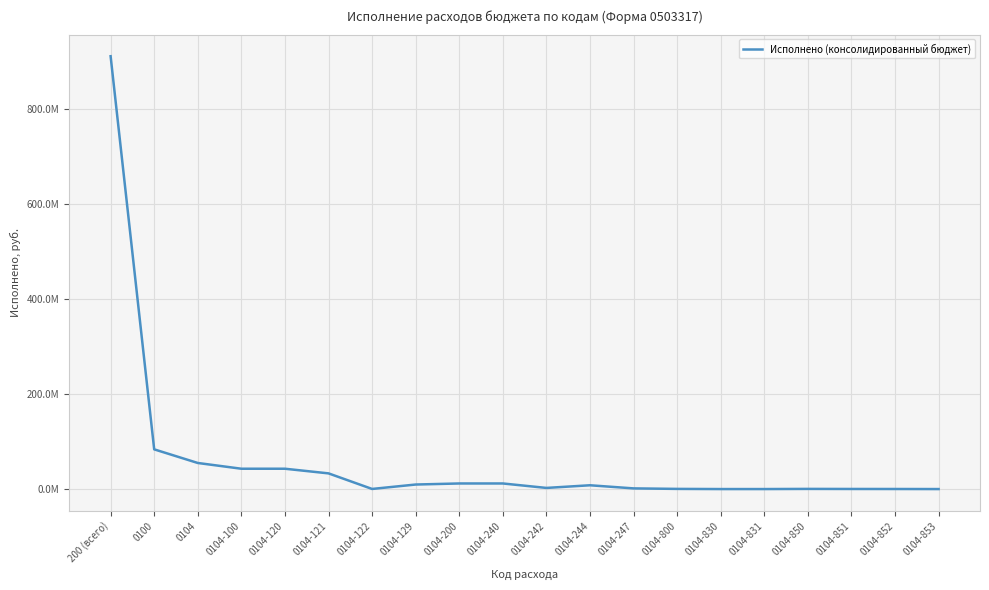

What is the greatest value displayed?

911555080.6